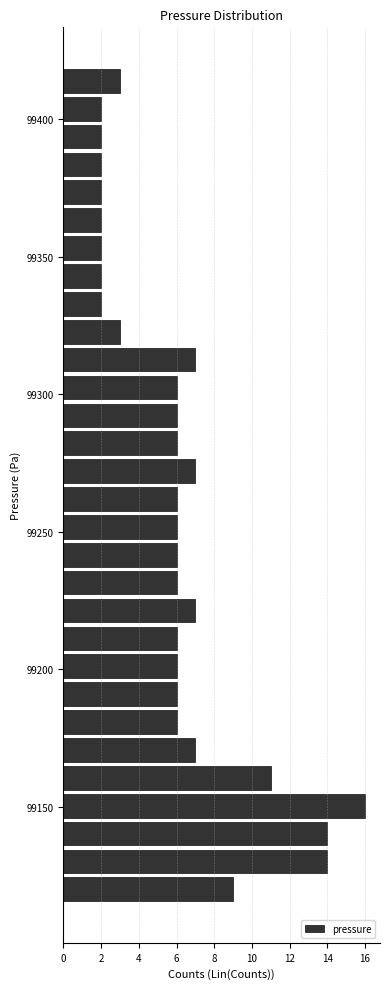

Read against the y-axis, roughly where is the centre of the longest bar?

99150